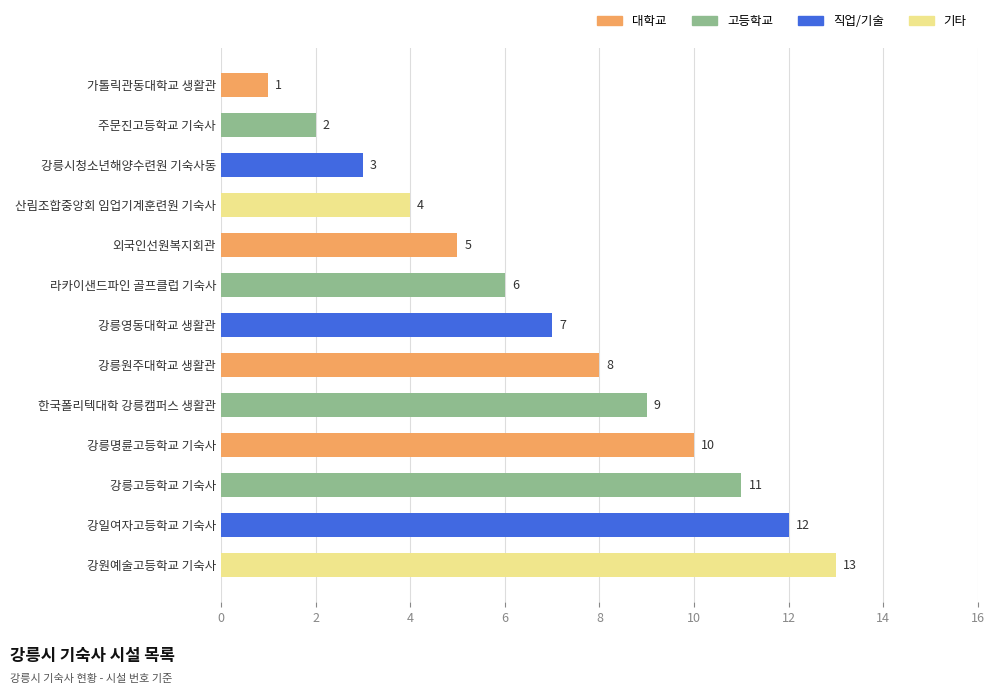

Rank the categories by value from highest to lowest.

강원예술고등학교 기숙사, 강일여자고등학교 기숙사, 강릉고등학교 기숙사, 강릉명륜고등학교 기숙사, 한국폴리텍대학 강릉캠퍼스 생활관, 강릉원주대학교 생활관, 강릉영동대학교 생활관, 라카이샌드파인 골프클럽 기숙사, 외국인선원복지회관, 산림조합중앙회 임업기계훈련원 기숙사, 강릉시청소년해양수련원 기숙사동, 주문진고등학교 기숙사, 가톨릭관동대학교 생활관